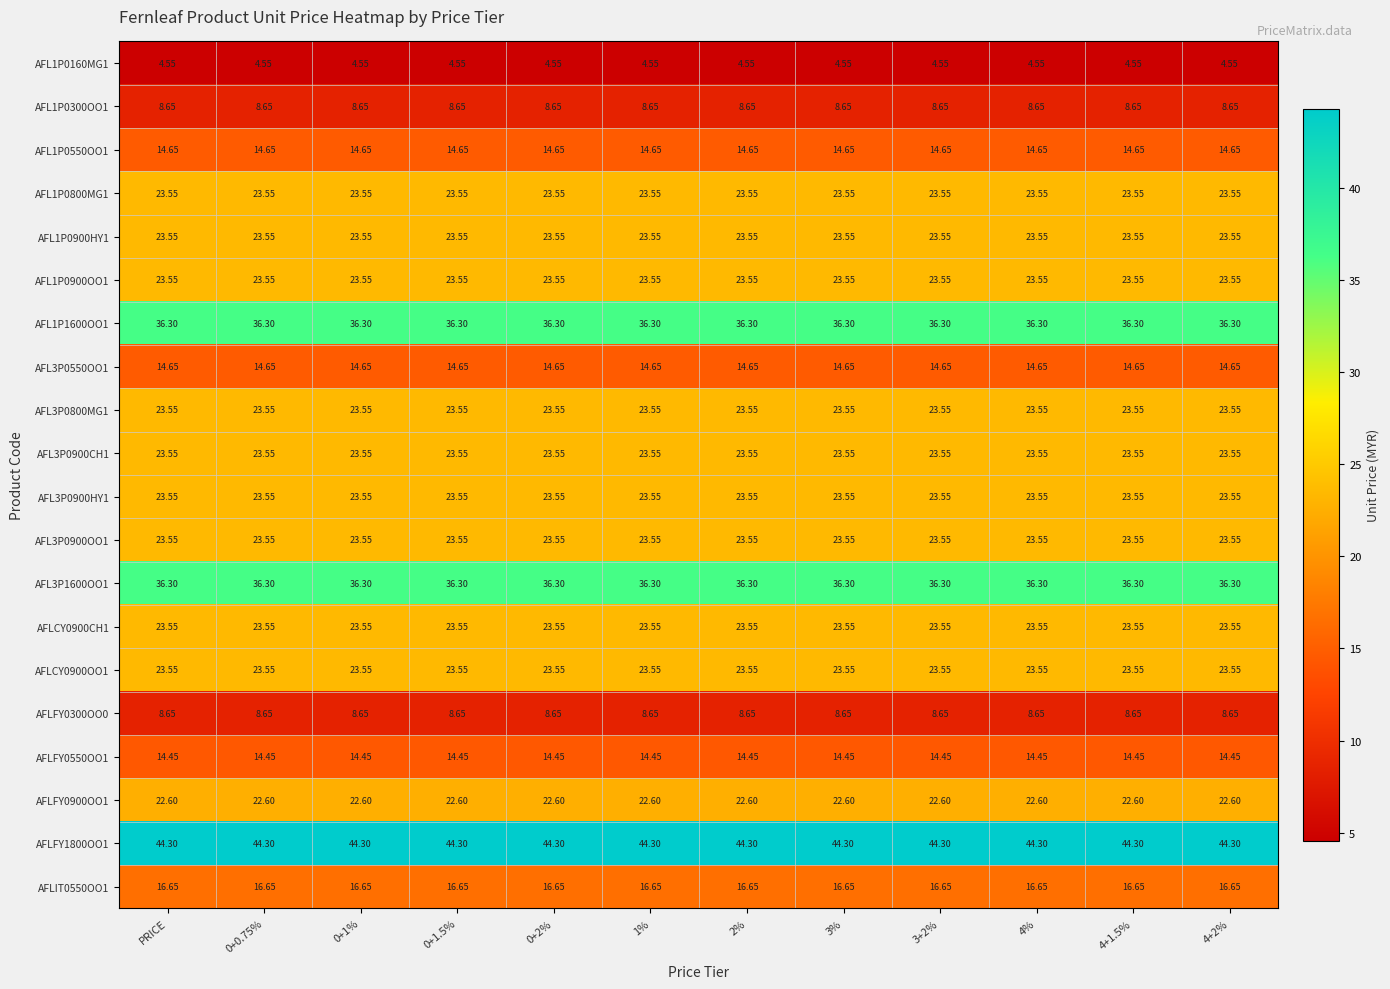

How many distinct data groups are displayed?

20